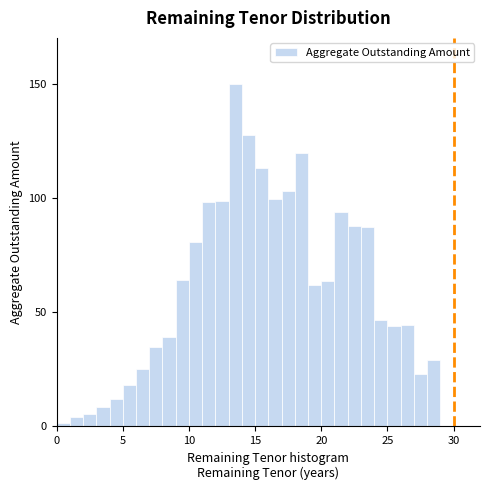

Around what value on the x-axis is the tallest bar? Give the approximate position of its centre, as read against the axis.

13.5